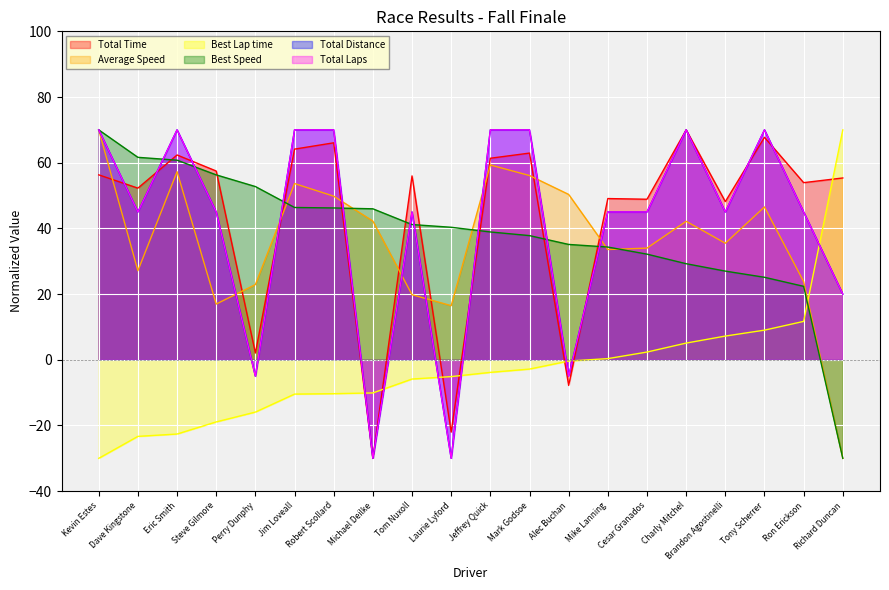

Is the value of Best Lap time at Michael Deilke greater than the value of Total Time at Steve Gilmore?

No